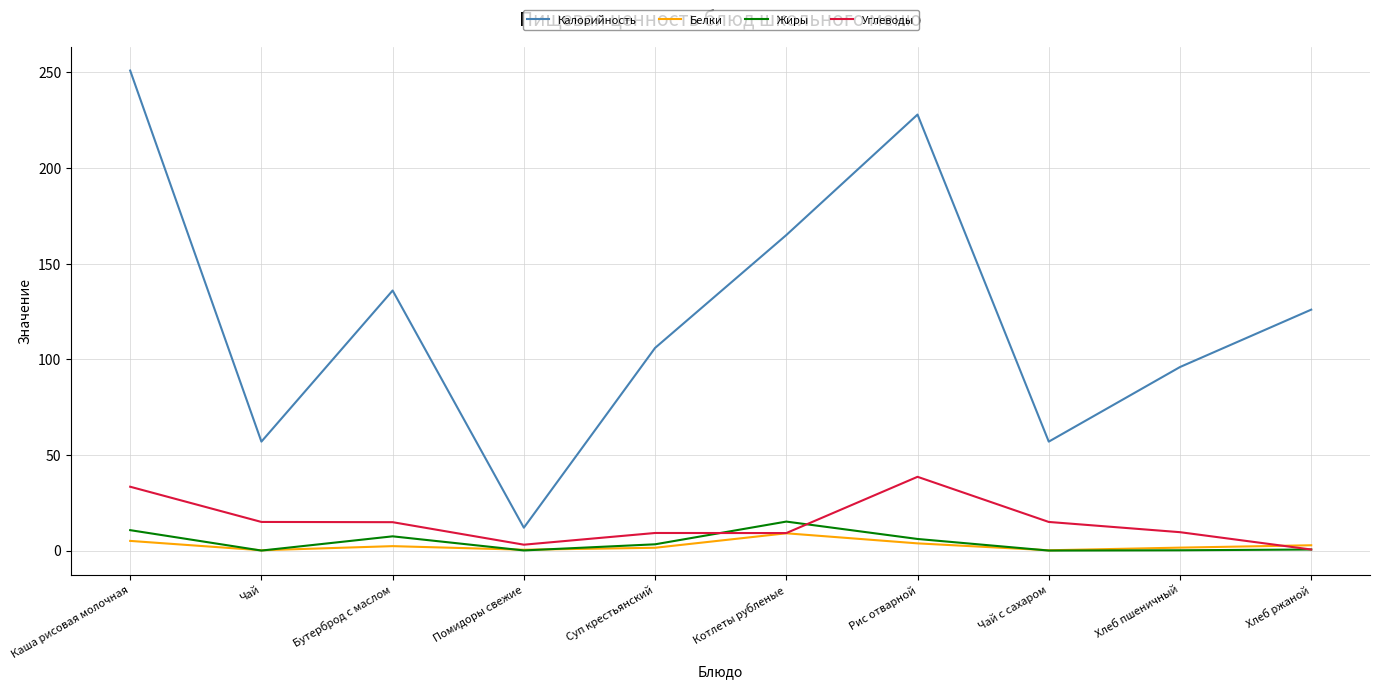

What are all the series names shown in the legend?

Калорийность, Белки, Жиры, Углеводы